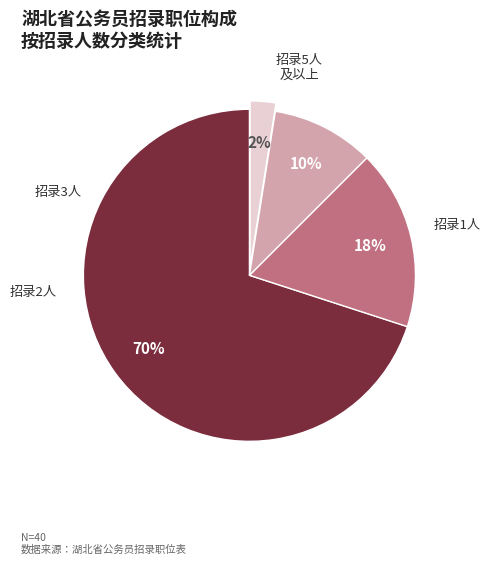

Is there a majority slice in this chart?

Yes